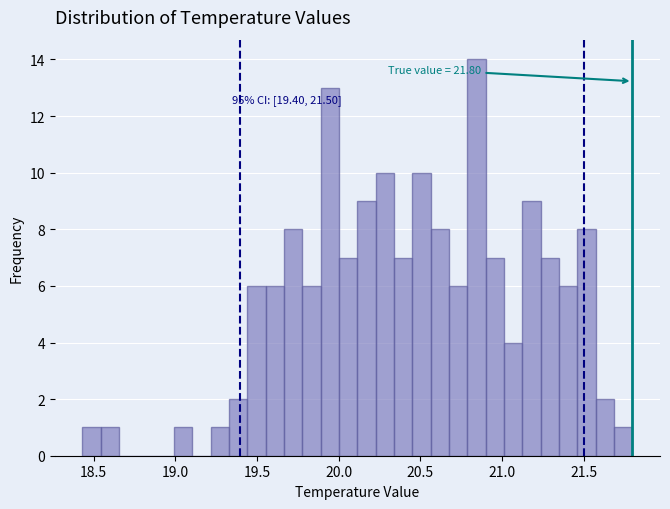

Around what value on the x-axis is the tallest bar? Give the approximate position of its centre, as read against the axis.

20.85